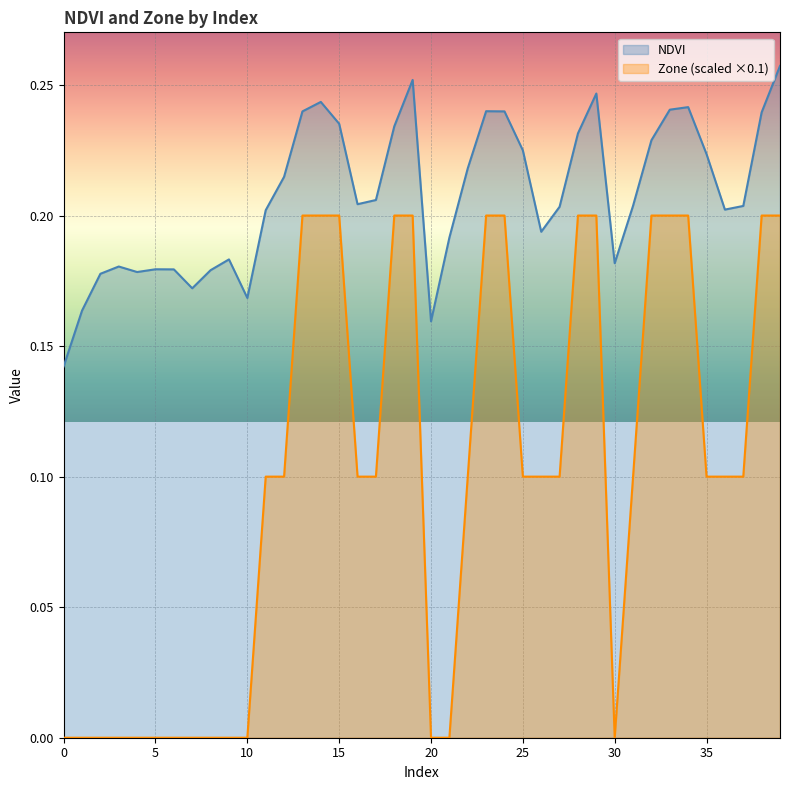

How many values in Zone are above zero?

26